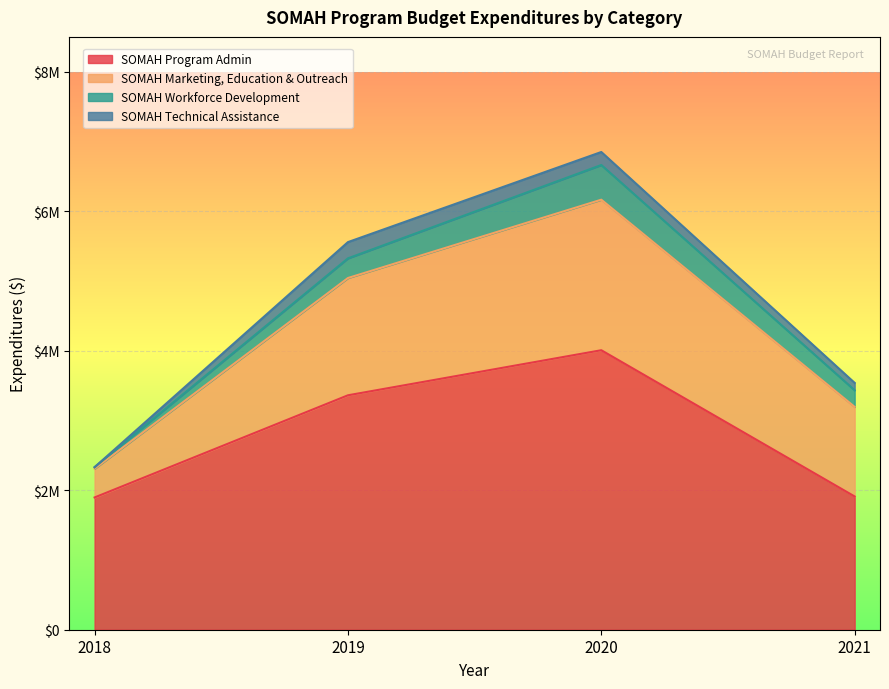

What is the value of the SOMAH Marketing, Education & Outreach point at the 1st from the left?

412041.0